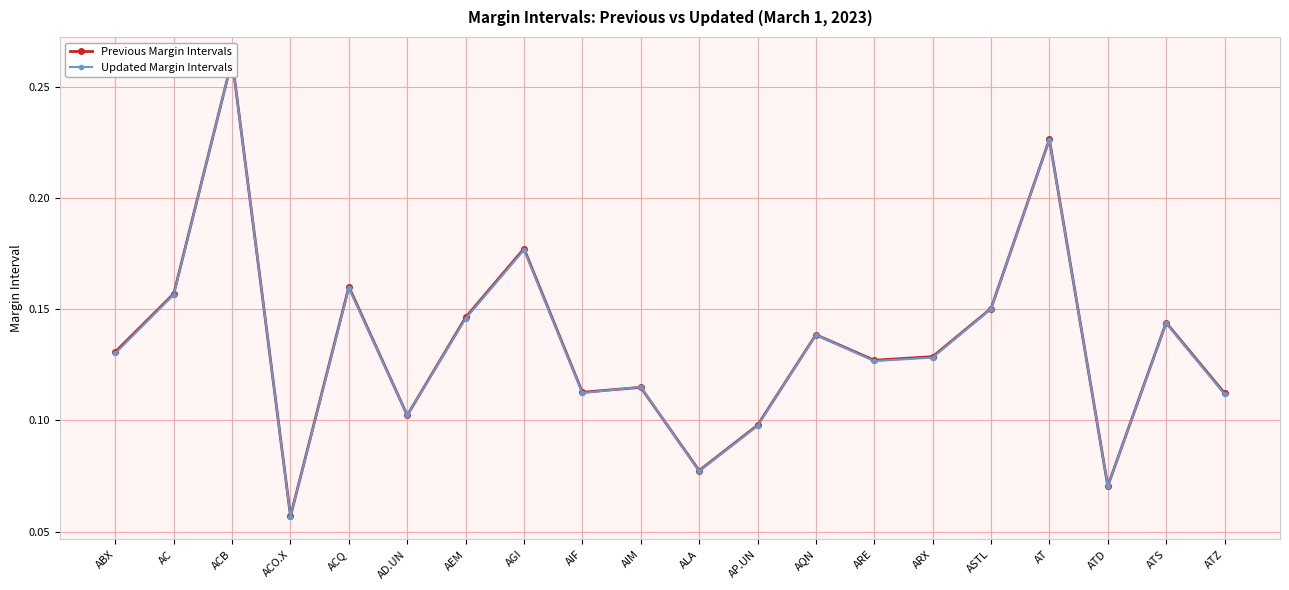

What is the highest value of the Updated Margin Intervals series?

0.3